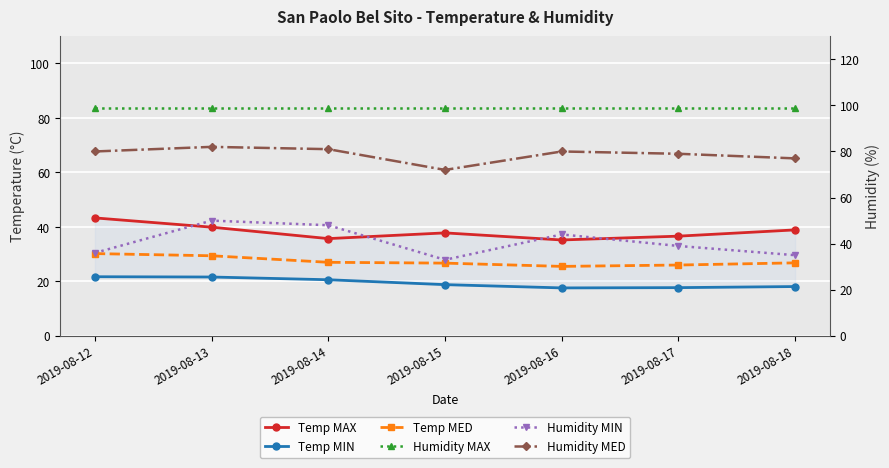

Between 2019-08-13 and 2019-08-18, which is larger?

2019-08-13